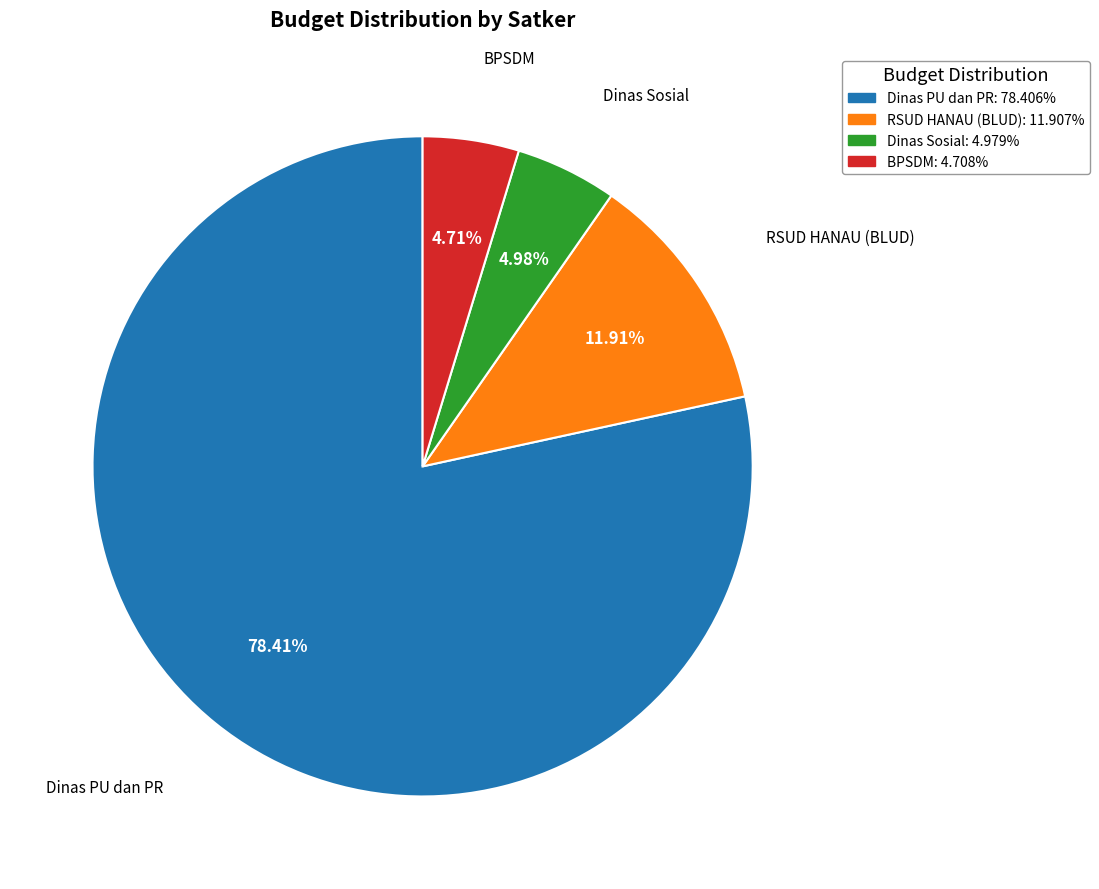

Is there any slice that represents more than half of the pie?

Yes